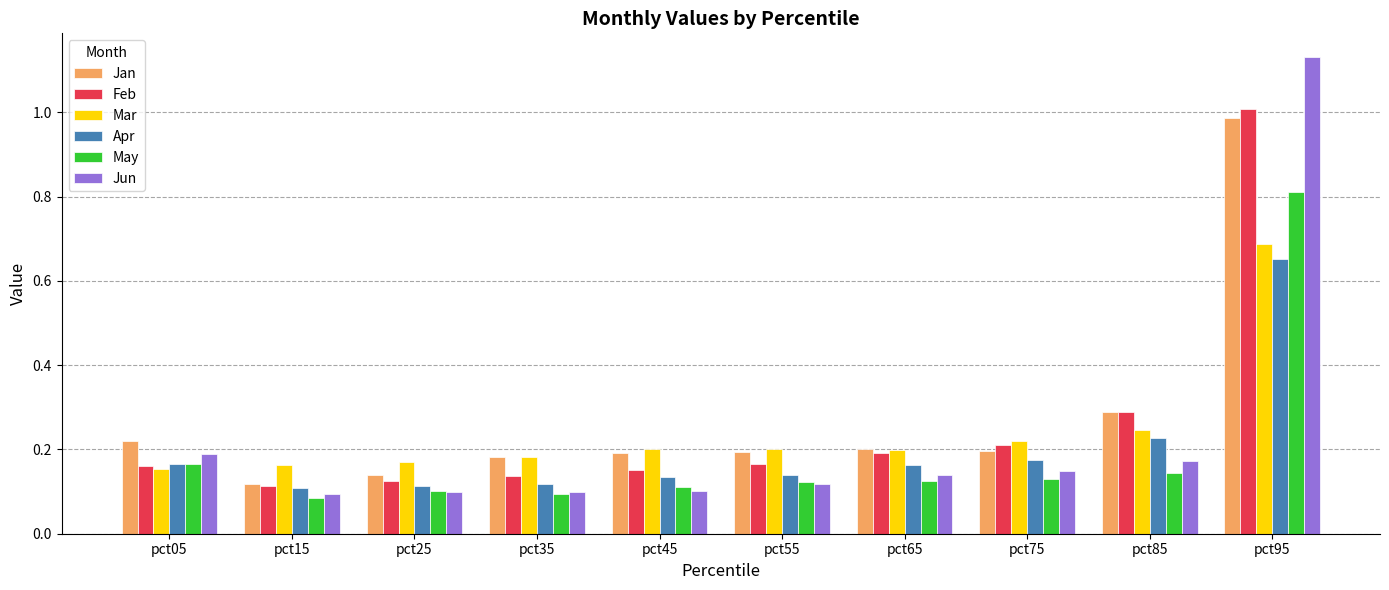

Between pct05 and pct85, which series saw the biggest shift?

Feb